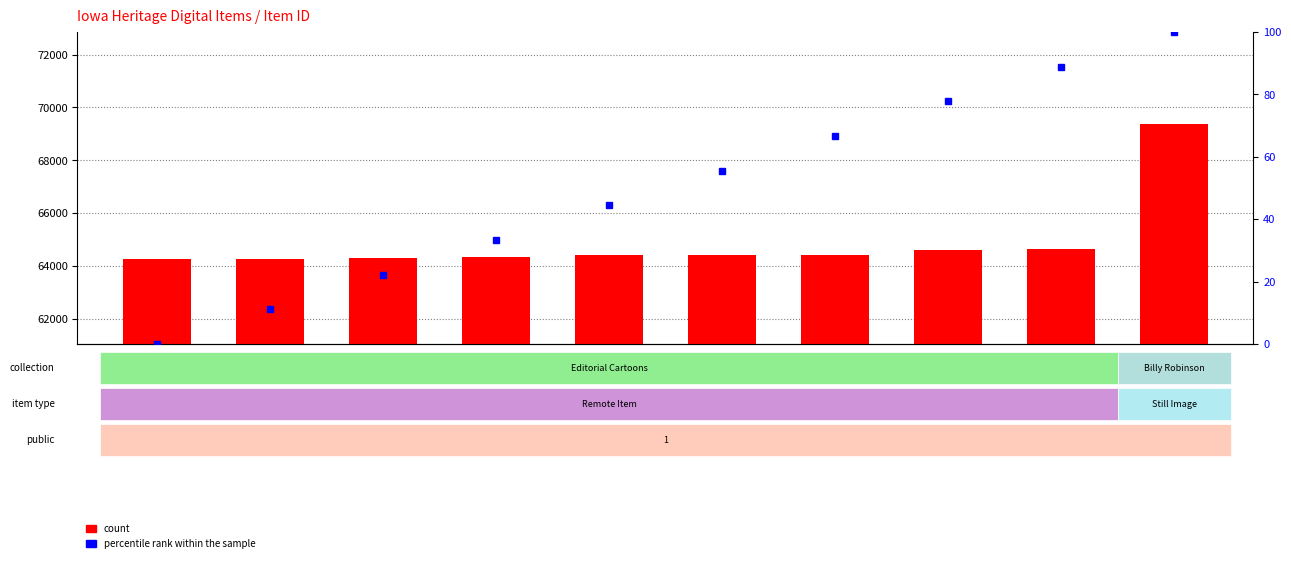

At which category does the chart reach its peak across all series?

69391